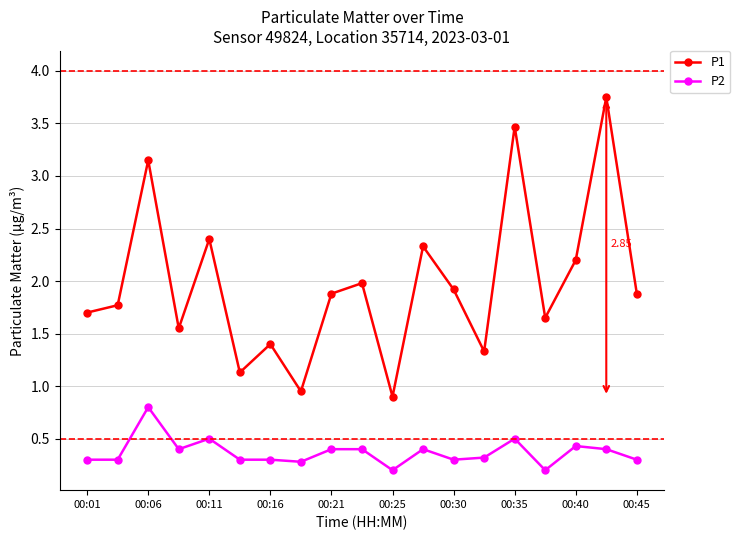

Which series has the largest total across all categories?

P1